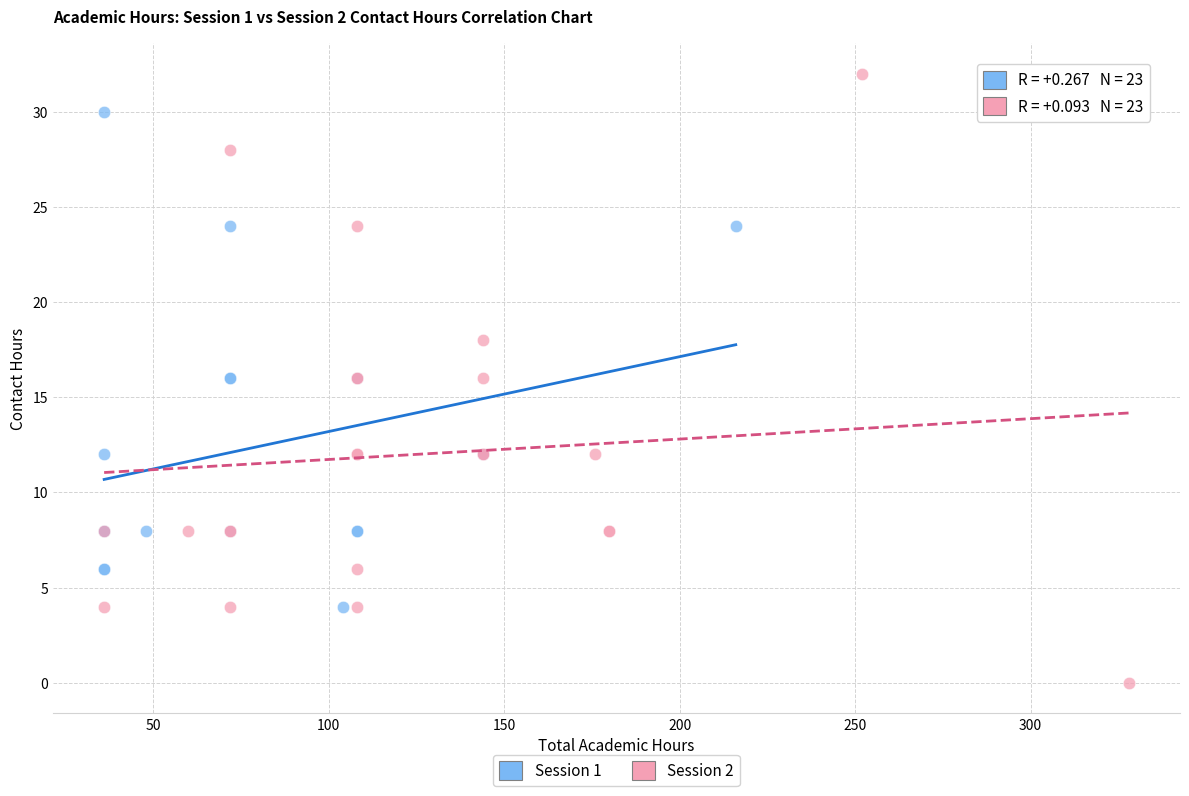

Which series contains the highest Y value?

Session 2